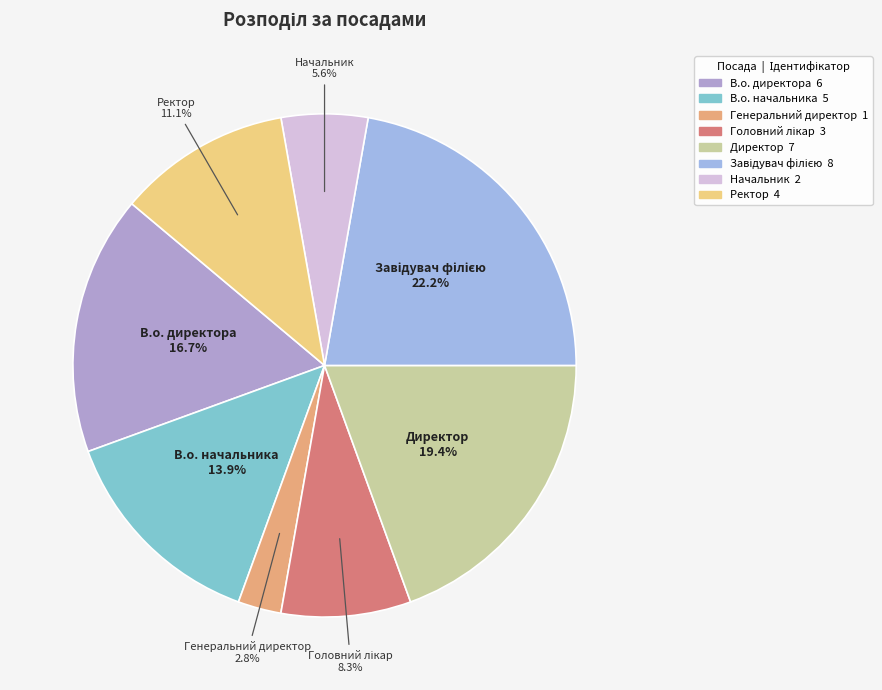

Is the sum of Ректор and Директор greater than half?

No